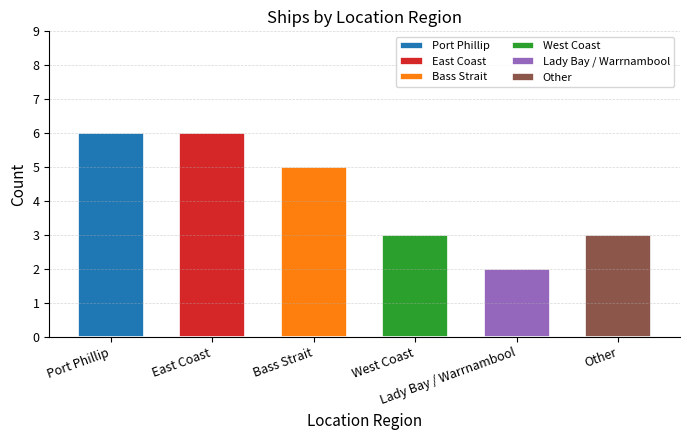

Reading right to left, what are all the values shown in this chart?

3	2	3	5	6	6